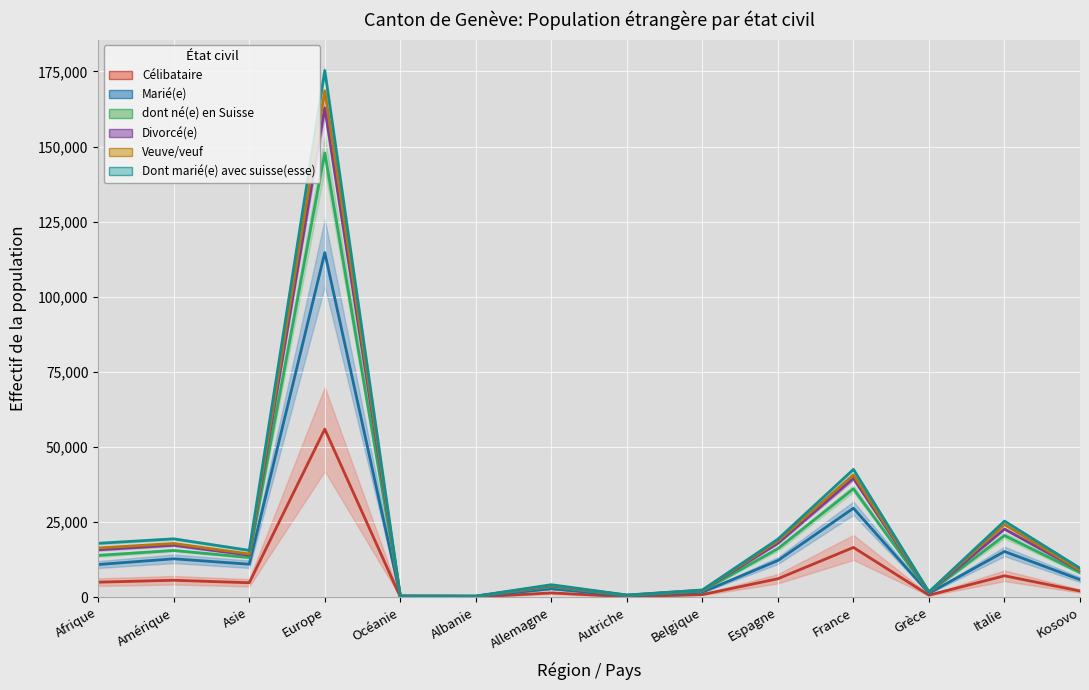

Between Afrique and Italie, which series saw the biggest shift?

dont né(e) en Suisse